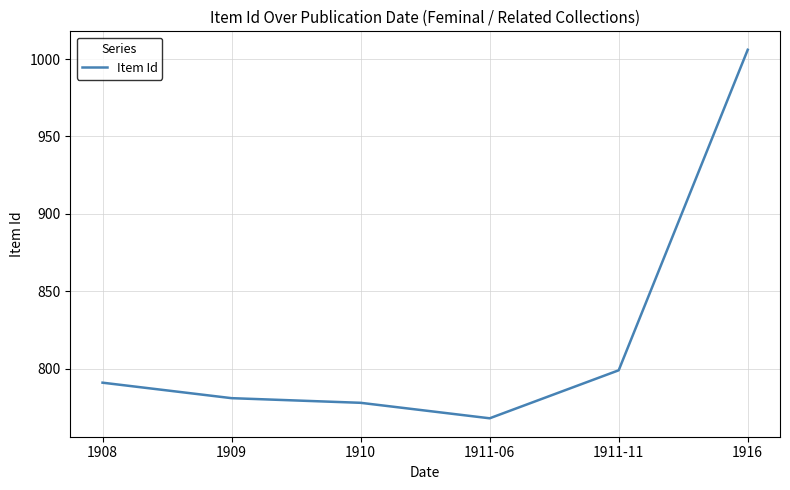

Which category has the lowest value across all series?

1911-06